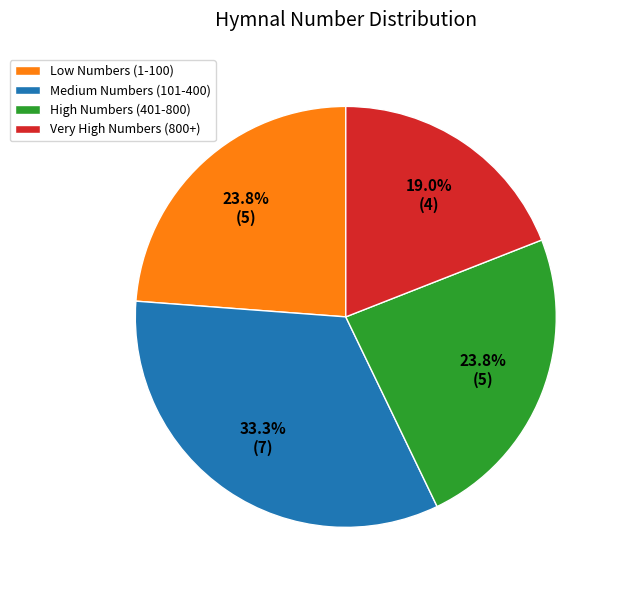

Approximately how many times larger is the value at Very High Numbers (800+) compared to High Numbers (401-800)?

0.8